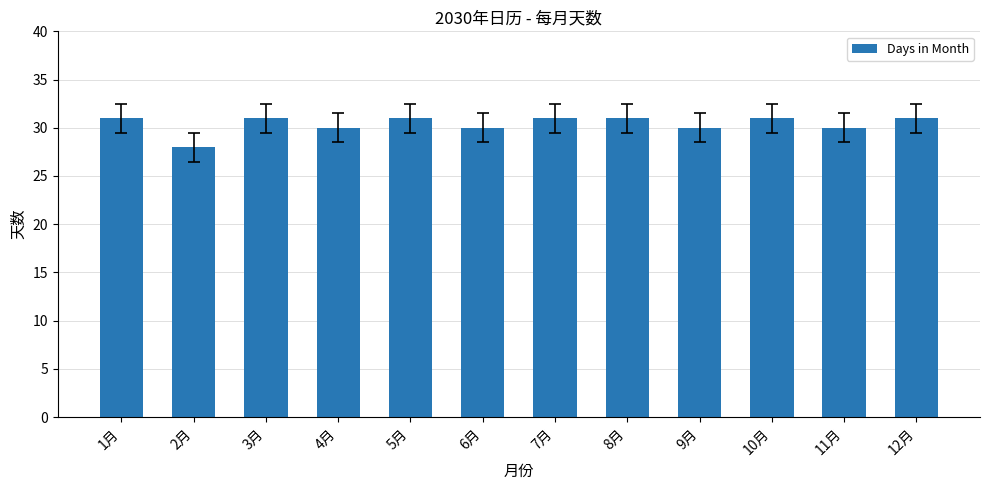

The chart shows a value of 13 at 8月. True or false?

False